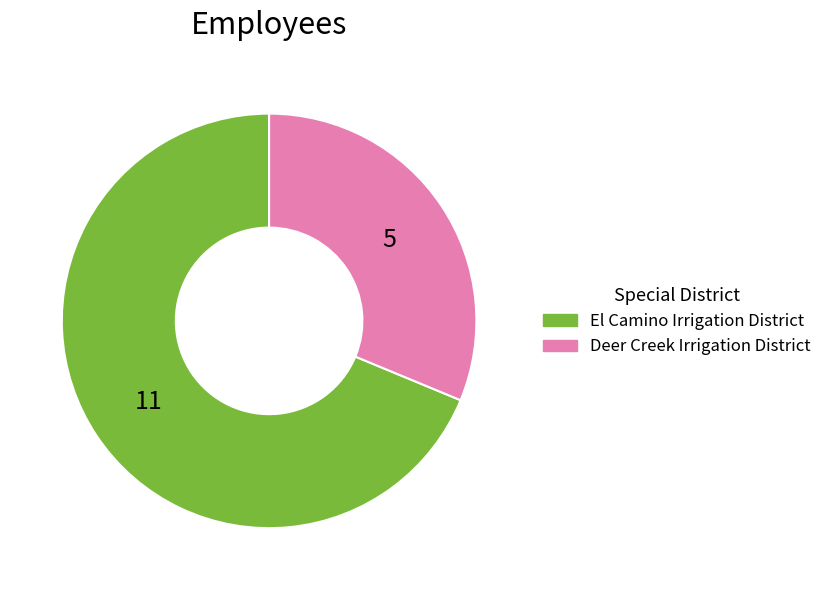

Approximately how many times larger is the value at El Camino Irrigation District compared to Deer Creek Irrigation District?

2.2